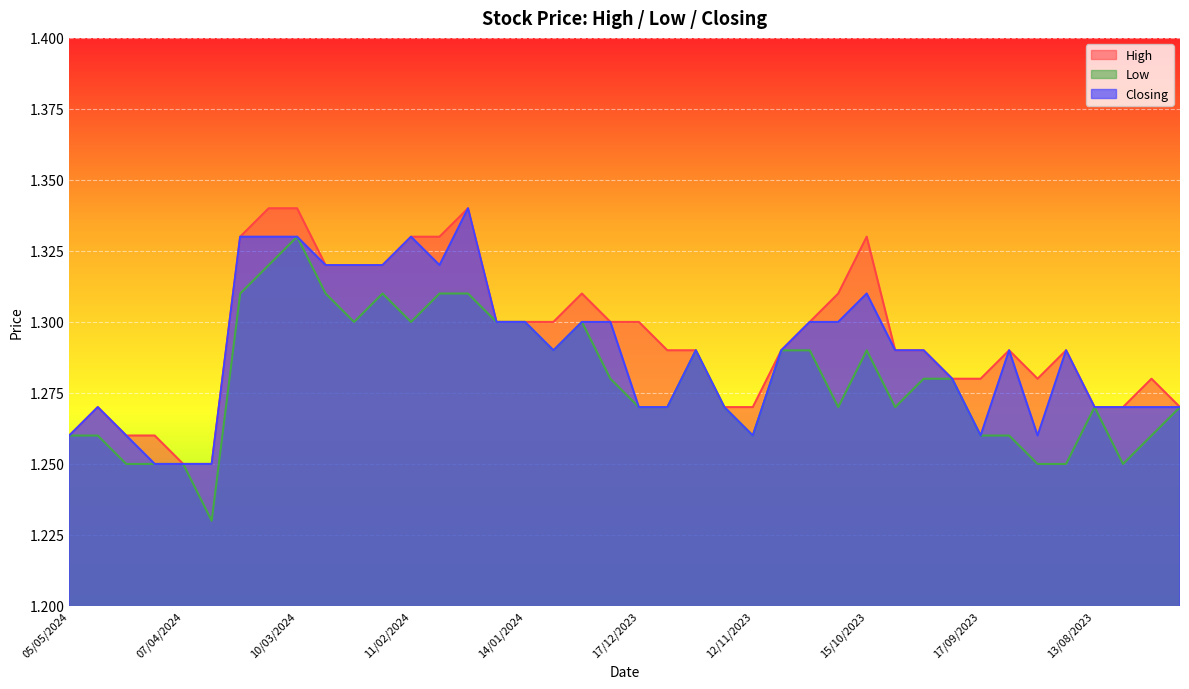

What is the label of the 32nd point from the left?

24/09/2023